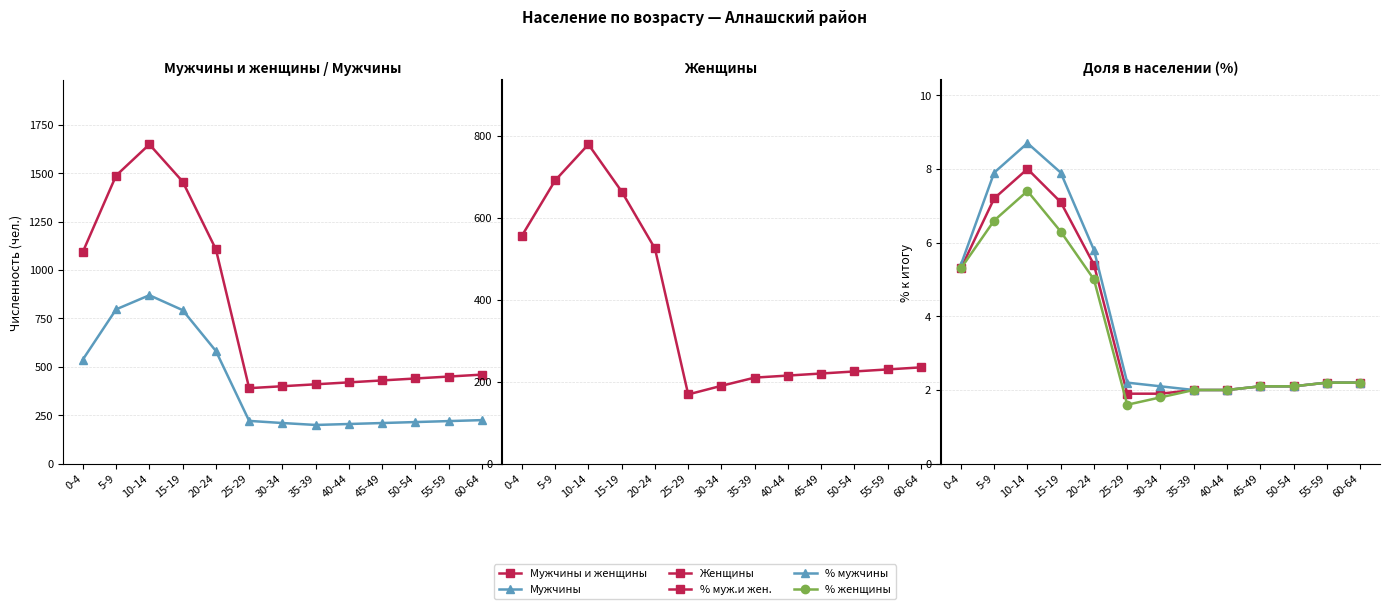

What is the sum of all % мужчины values?

52.6